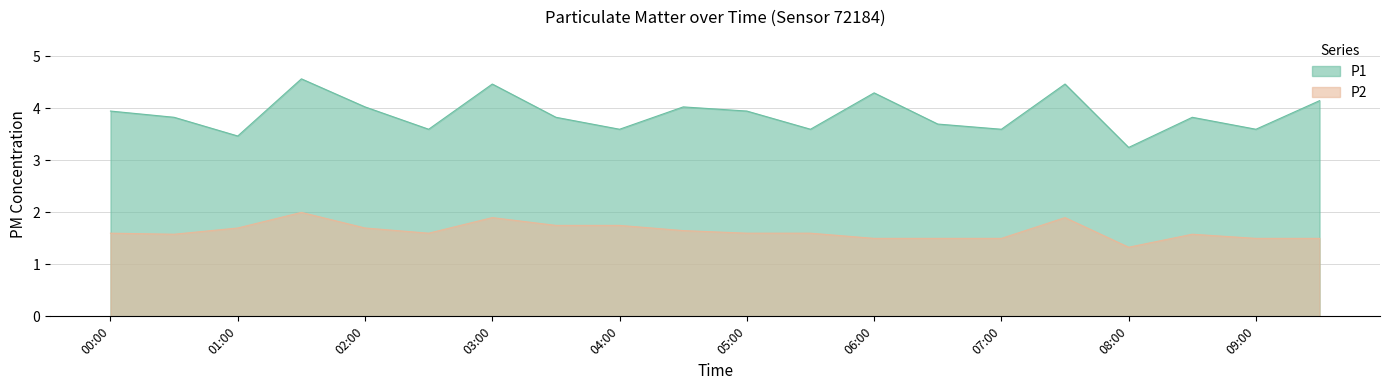

How many data points does each series have?

20